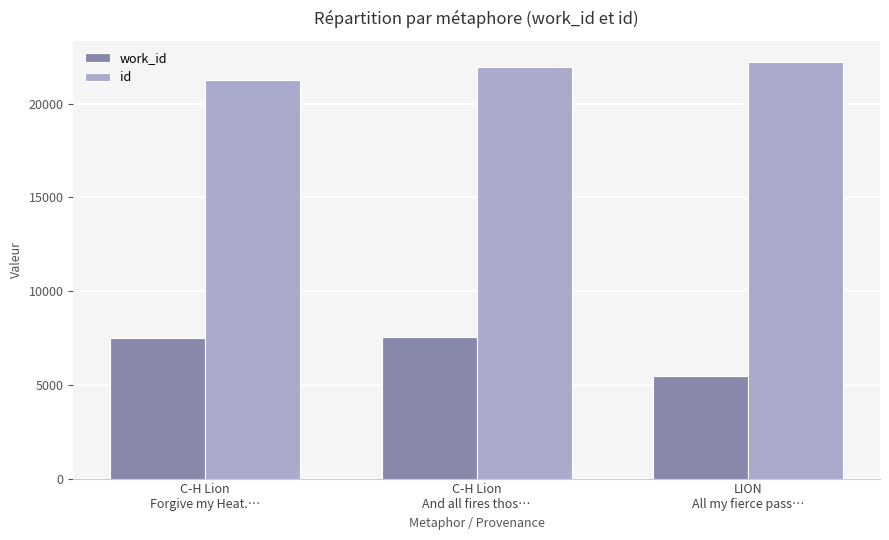

Rank the series by their maximum value, from highest to lowest.

id, work_id